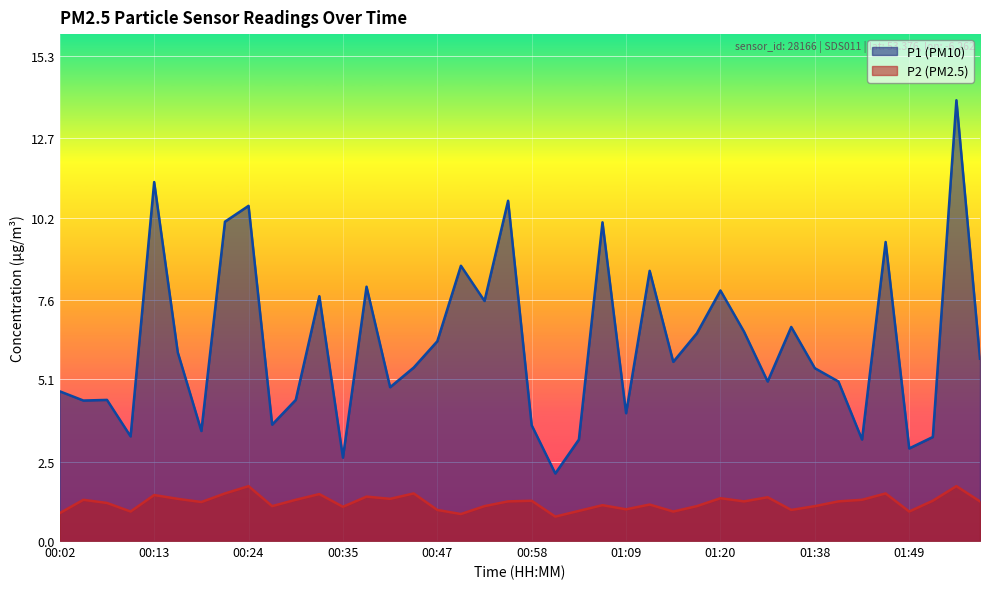

True or false: P2 has a value of 0.7 at 00:24.

False